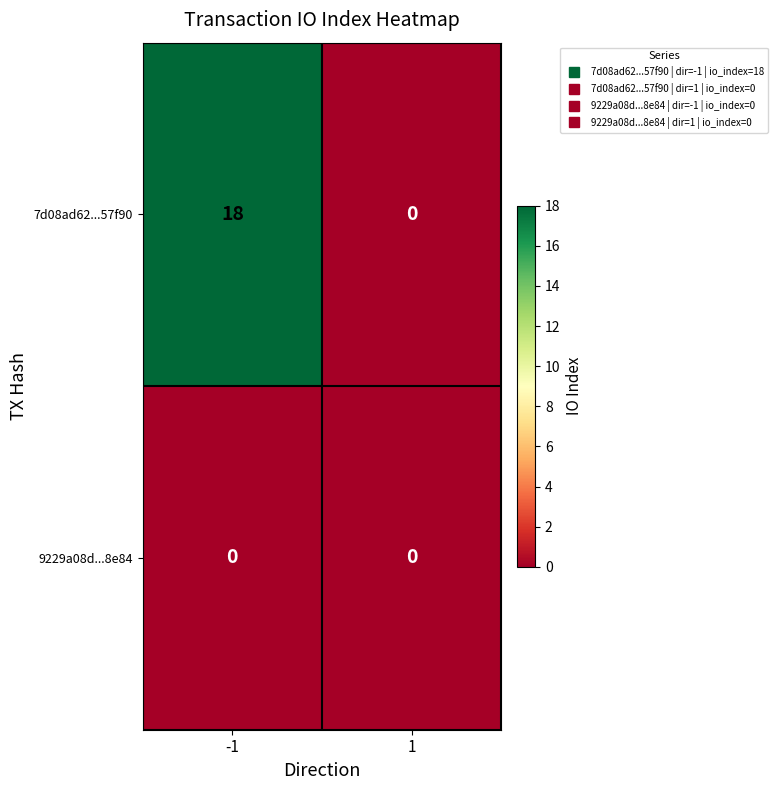

Which series has the widest spread of values?

7d08ad62...57f90